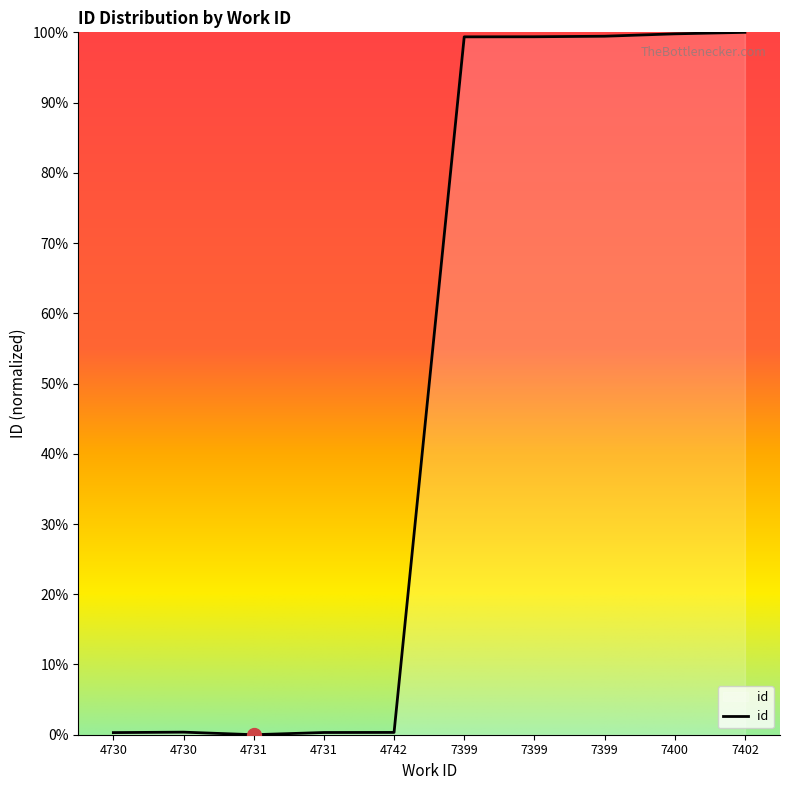

At which category does the data reach its first local peak?

4730